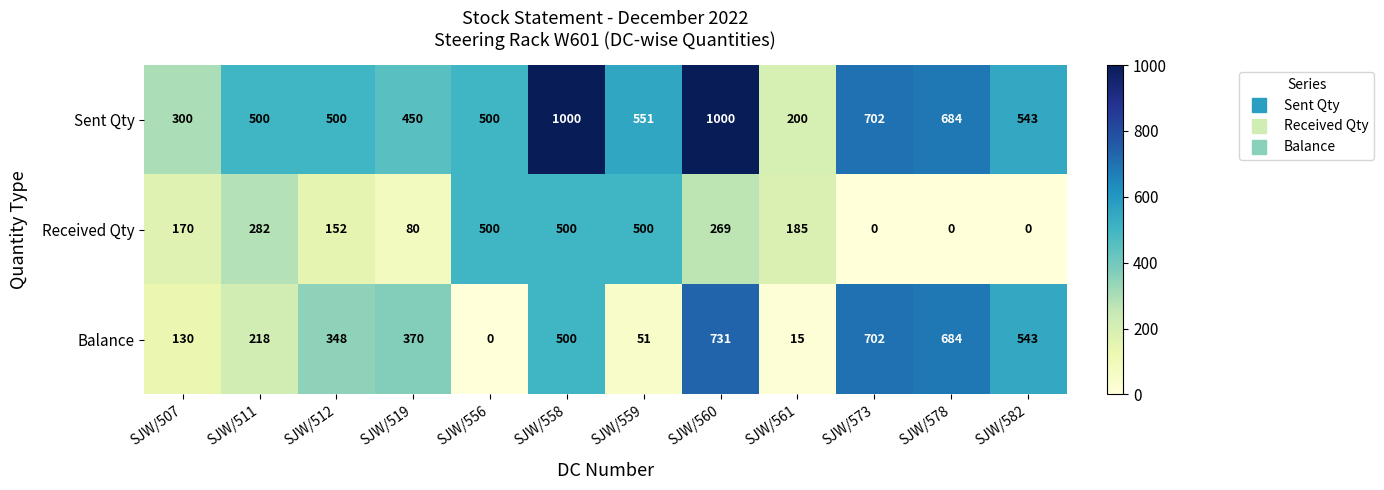

What is the highest value of the Sent Qty series?

1000